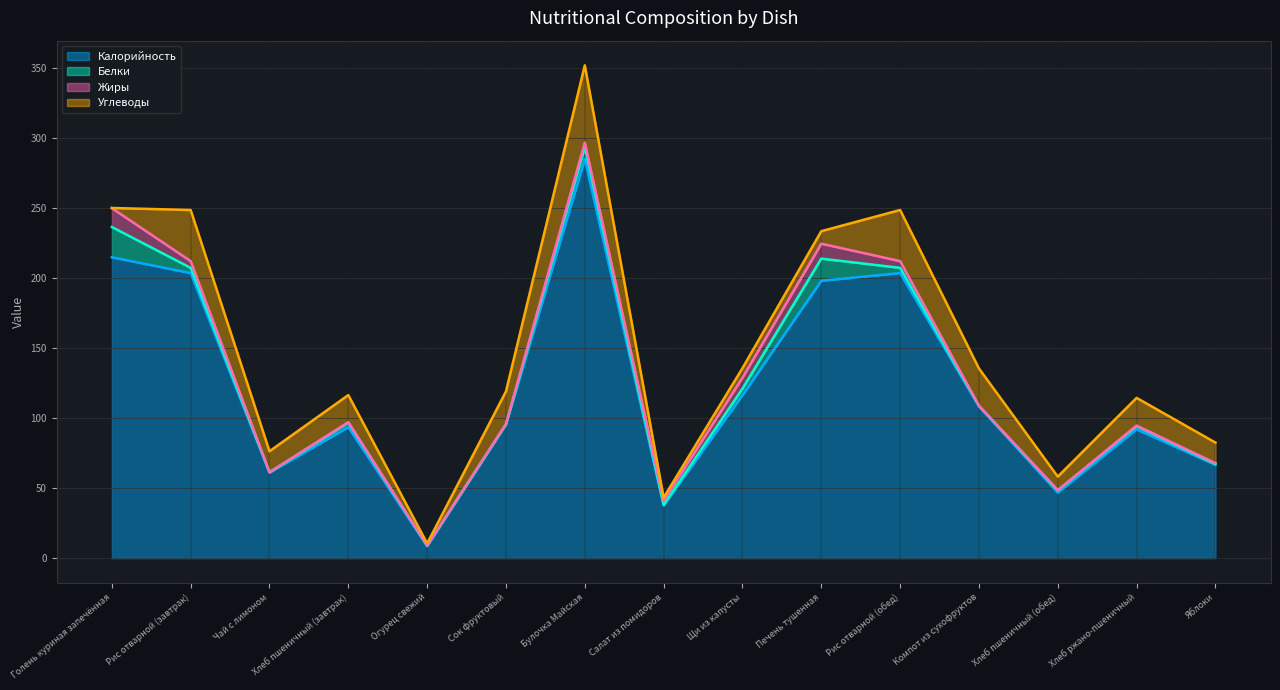

Reading left to right, what are all the values shown in this chart?

Калорийность: 214.8	203.5	61.1	93.5	8.5	95.4	284.9	37.6	116.3	198.0	203.5	108.3	46.8	92.0	66.6
Белки: 21.6	3.7	0.2	3.2	0.5	0.2	8.5	0.4	4.6	15.8	3.7	0.5	1.6	2.2	0.6
Жиры: 13.4	4.8	0.0	0.4	0.0	0.2	3.3	3.0	7.8	10.7	4.8	0.0	0.2	0.4	0.6
Углеводы: 0.1	36.5	14.9	19.3	1.5	23.2	55.1	2.1	6.8	8.9	36.5	26.6	9.7	19.8	14.7